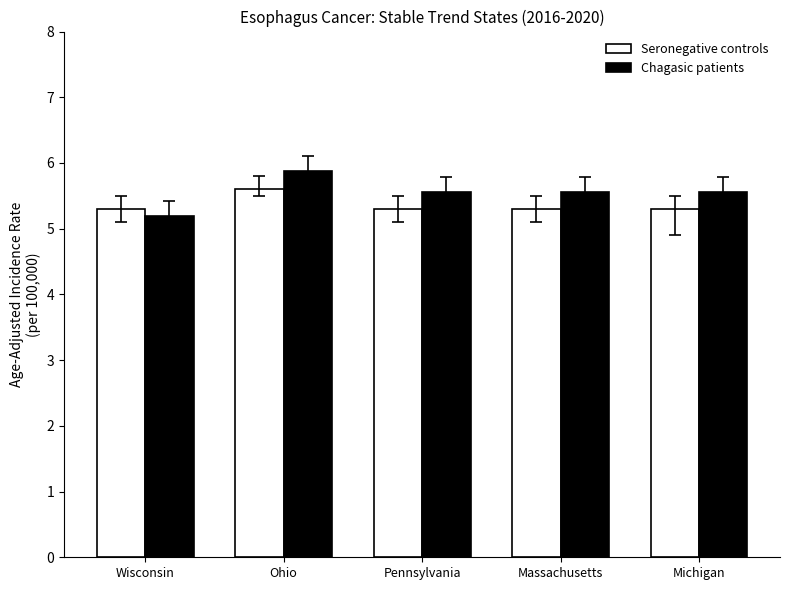

At how many categories does at least one series exceed 5?

5